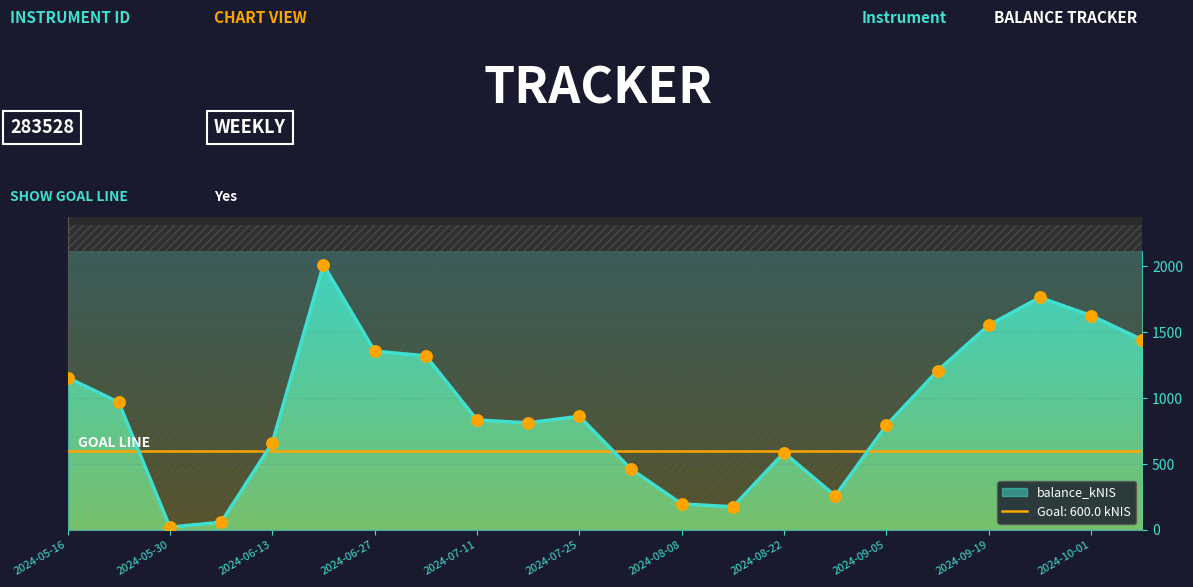

Which has a higher value, 2024-06-06 or 2024-05-30?

2024-06-06